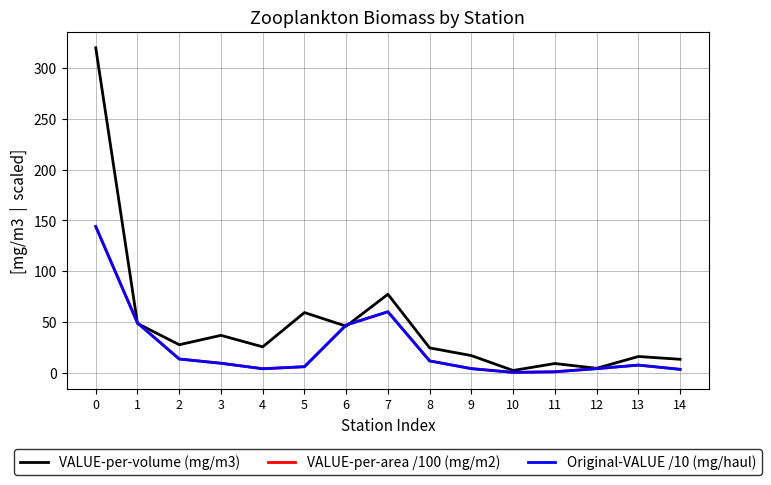

Does the chart display data point markers on the line(s)?

No